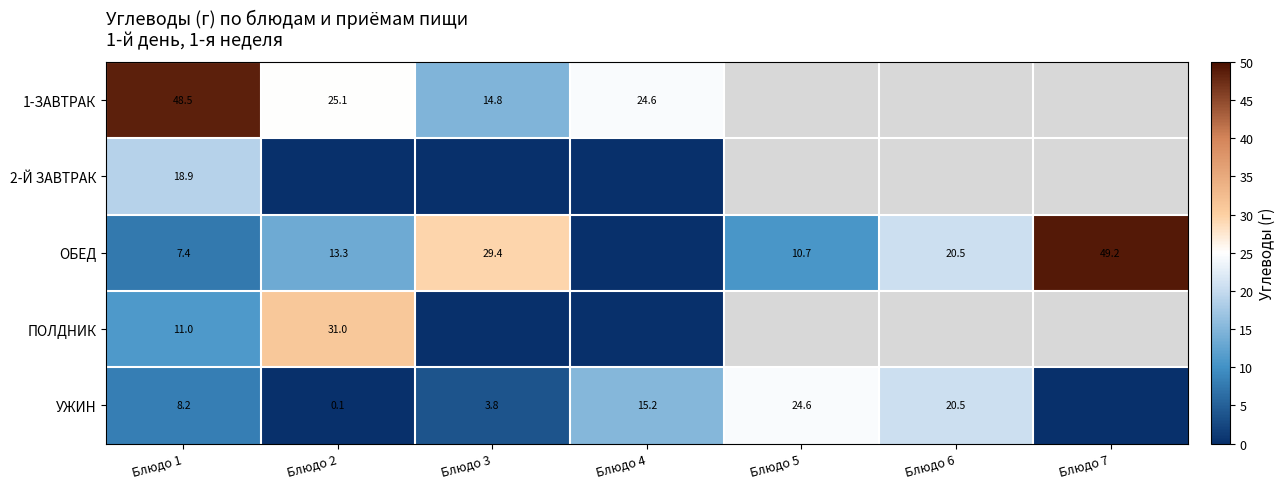

What is the total value across all series at Блюдо 3?

48.0